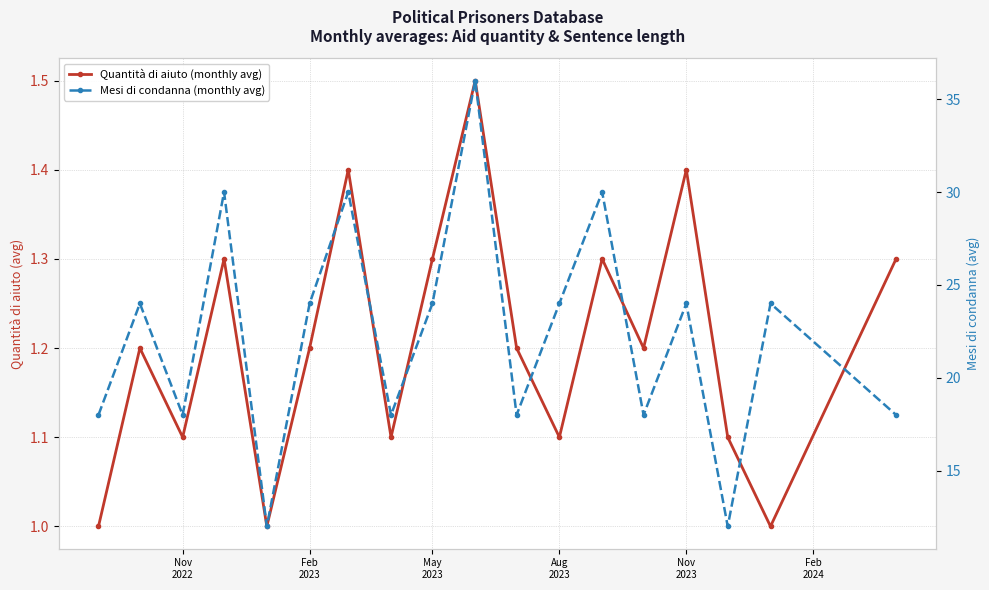

Count the number of categories in the chart.

18